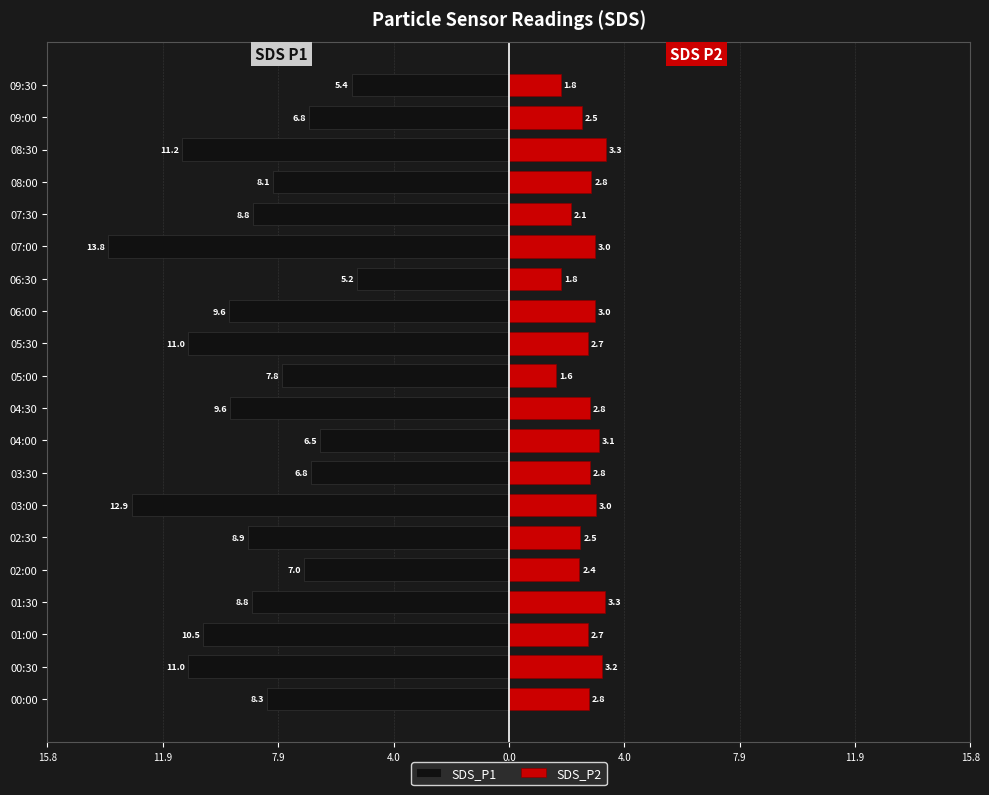

What is the difference between the SDS_P1 values at 09:30 and 08:30?

5.8